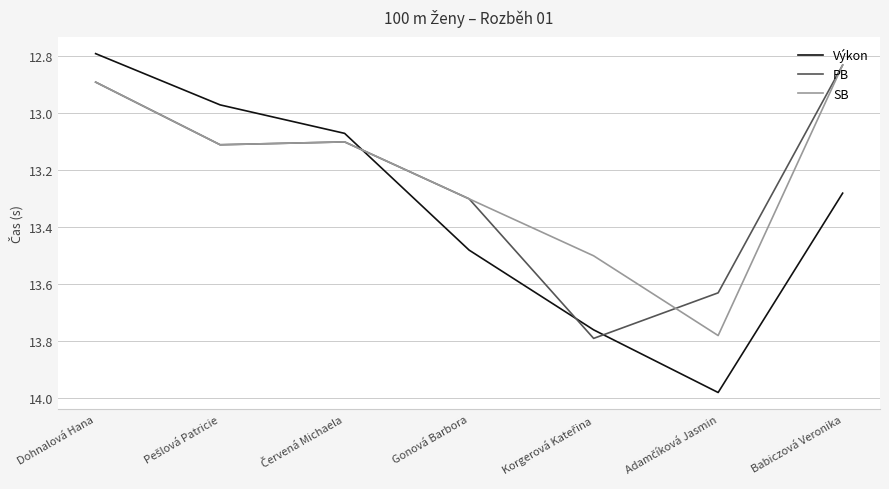

True or false: SB and Výkon intersect in this chart.

True